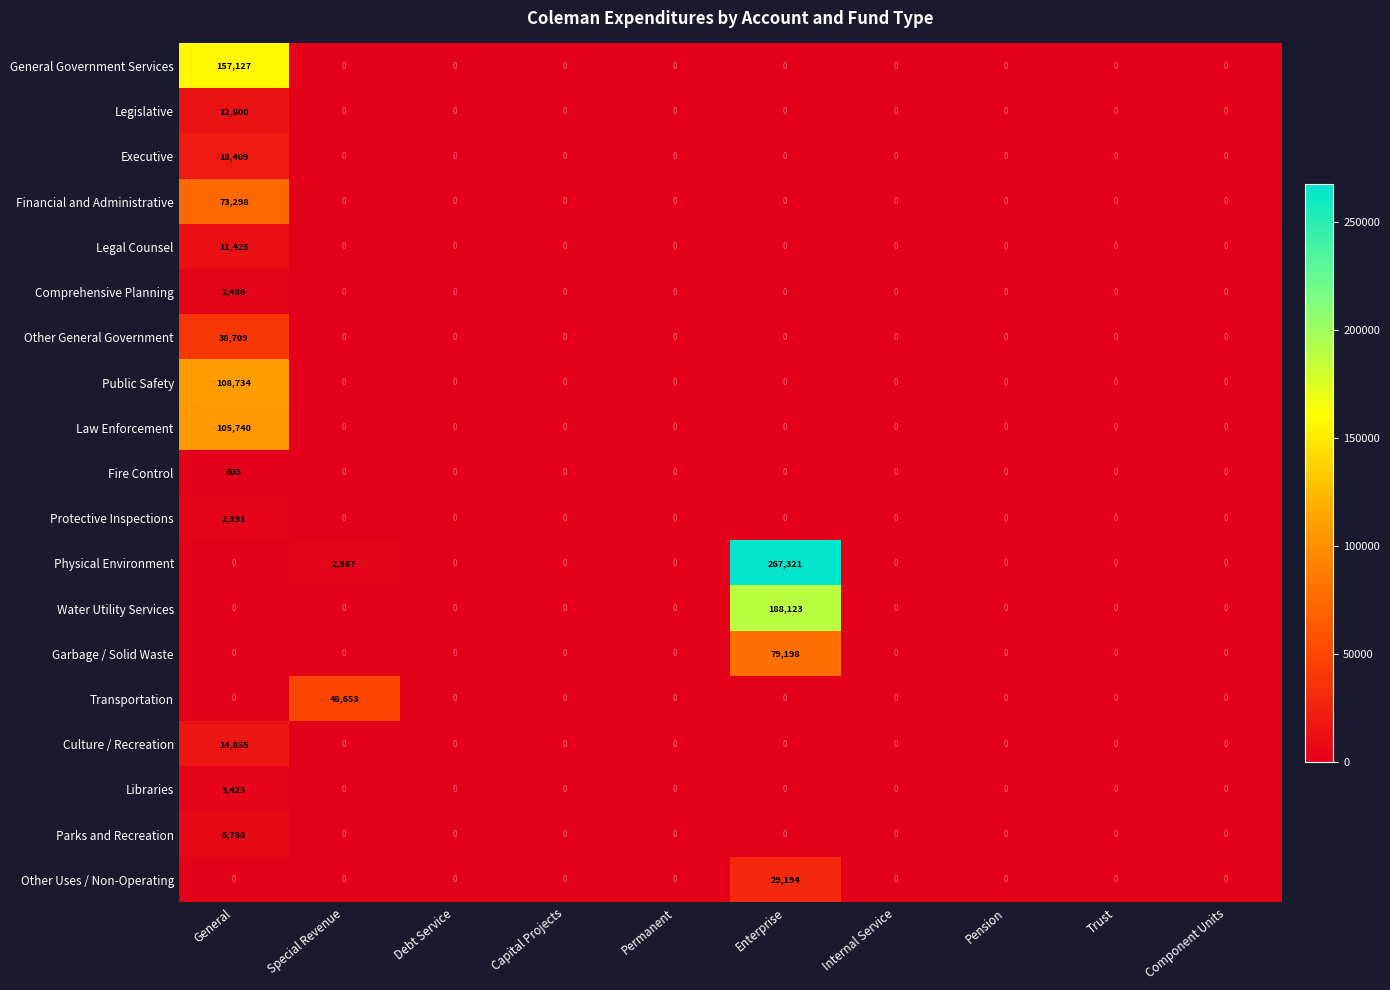

At how many categories does at least one series exceed 18596?

3